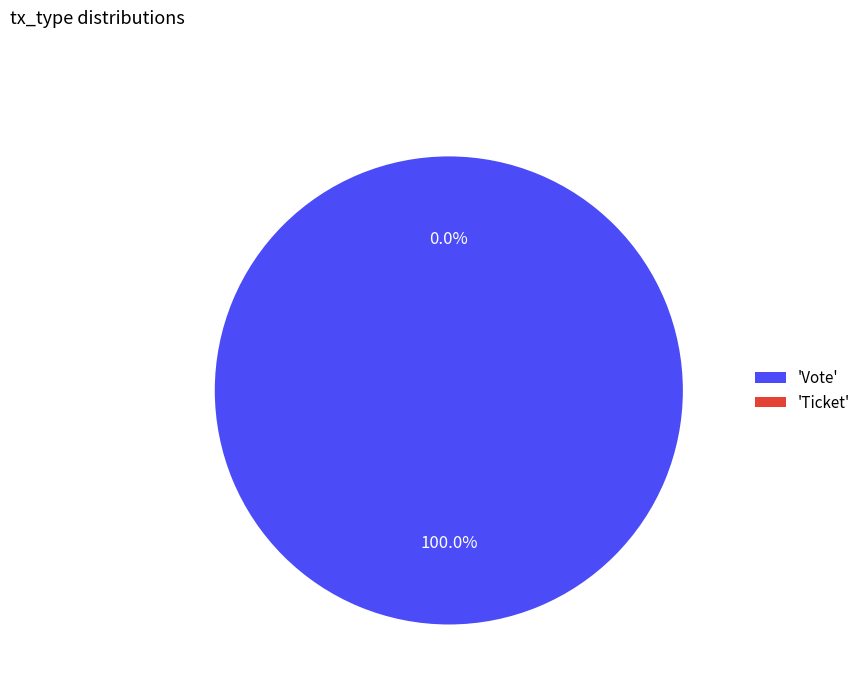

Which slice is the largest?

Vote